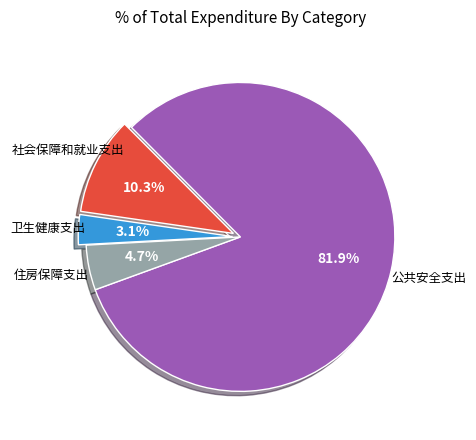

Is there any slice that represents more than half of the pie?

Yes